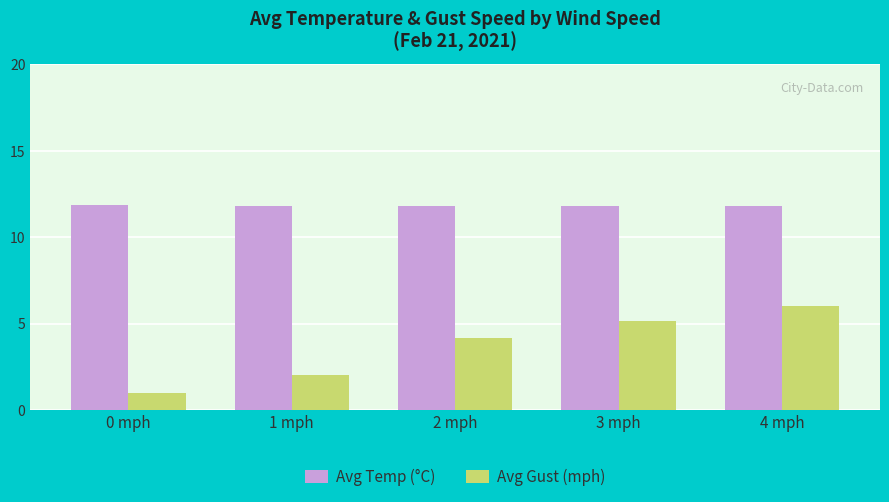

Does the chart contain any negative values?

No